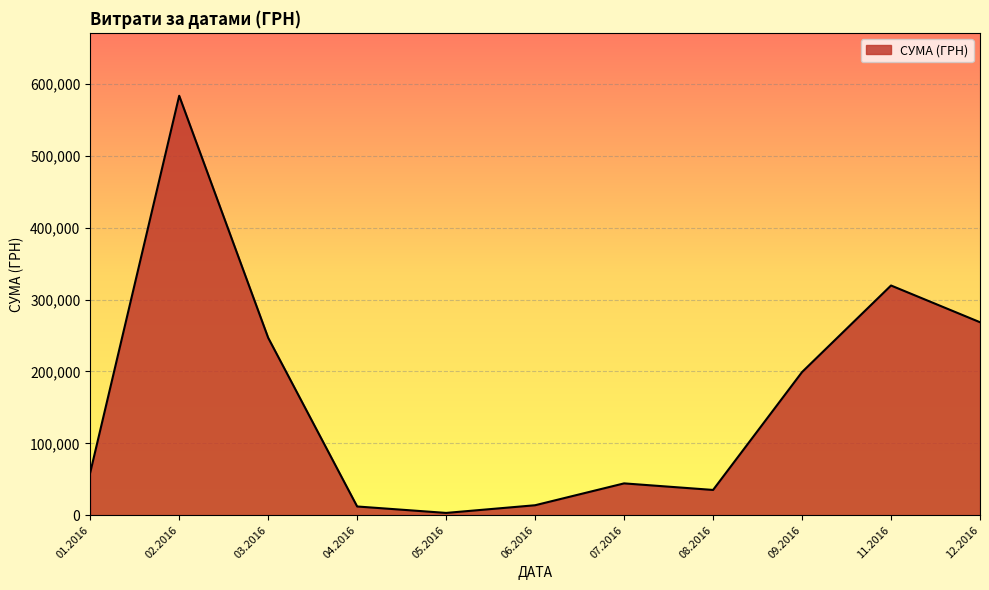

The value at 06.2016 is 13841.3. True or false?

True